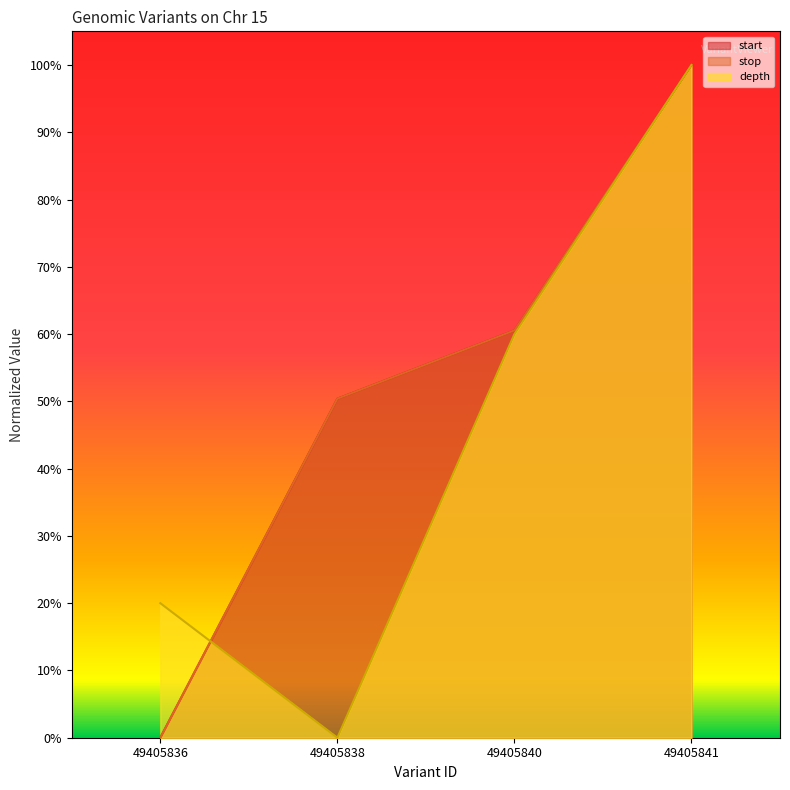

Where is start nearest to the value 0?

49405836